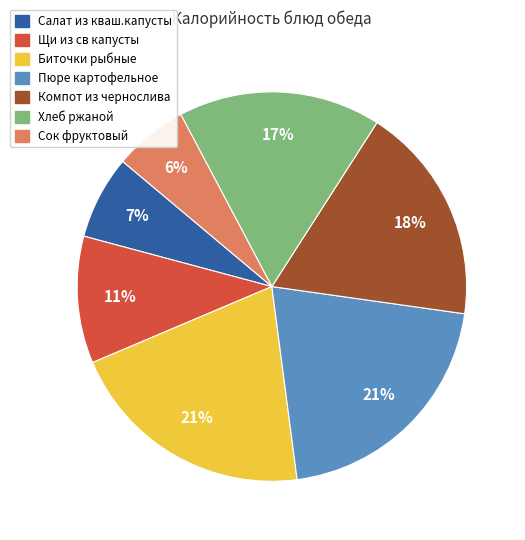

Does Компот из чернослива represent more than half of the total?

No